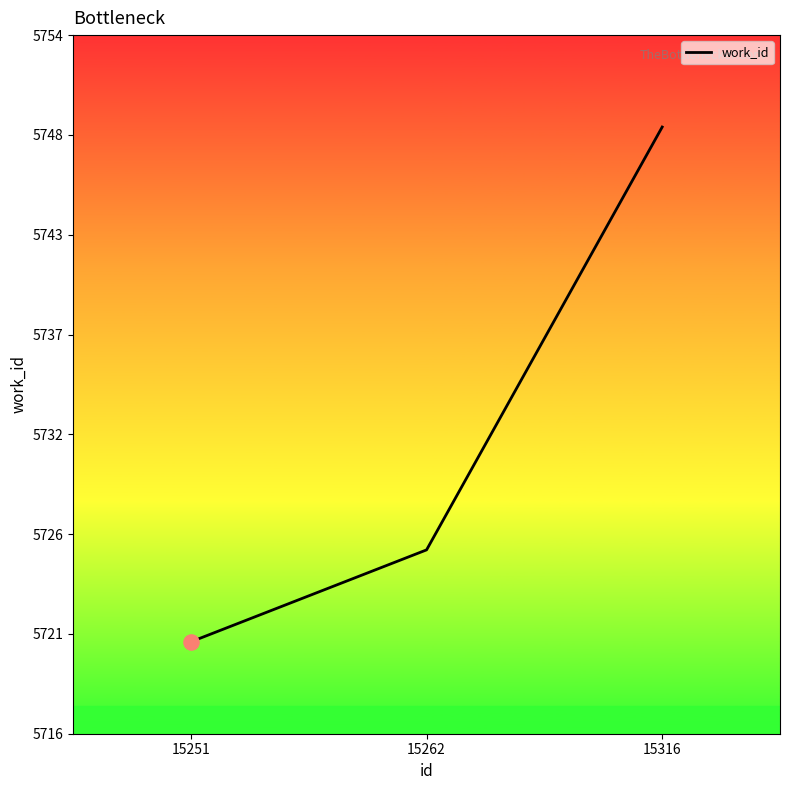

Which has a higher value, 15262 or 15251?

15262